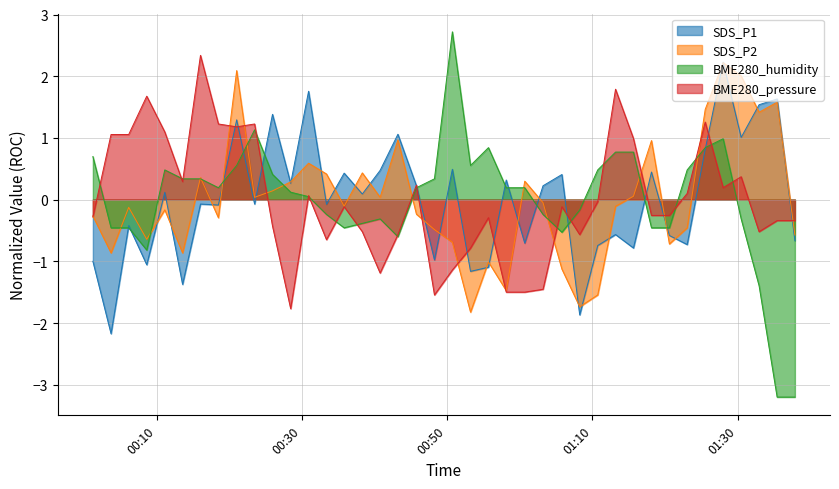

Which series has the widest spread of values?

BME280_humidity